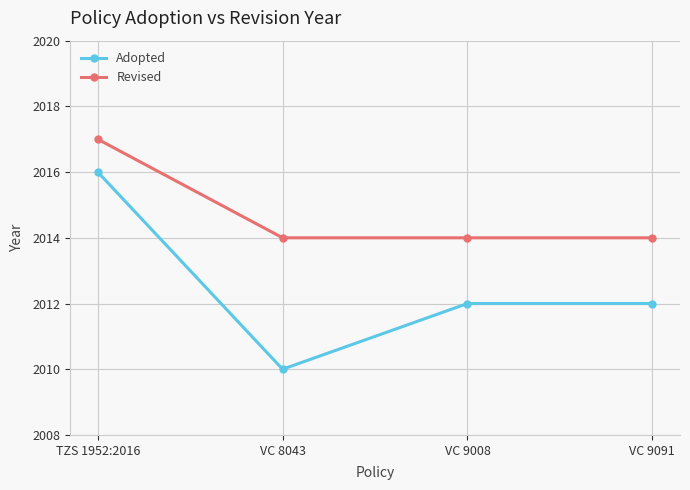

Which series has the largest range (max minus min)?

Adopted